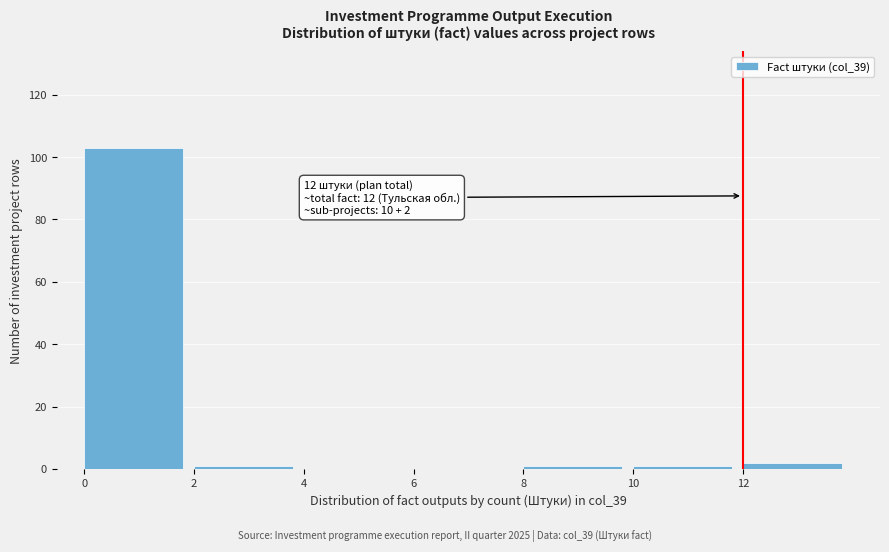

Which range on the x-axis has the tallest bar?

0 to 2